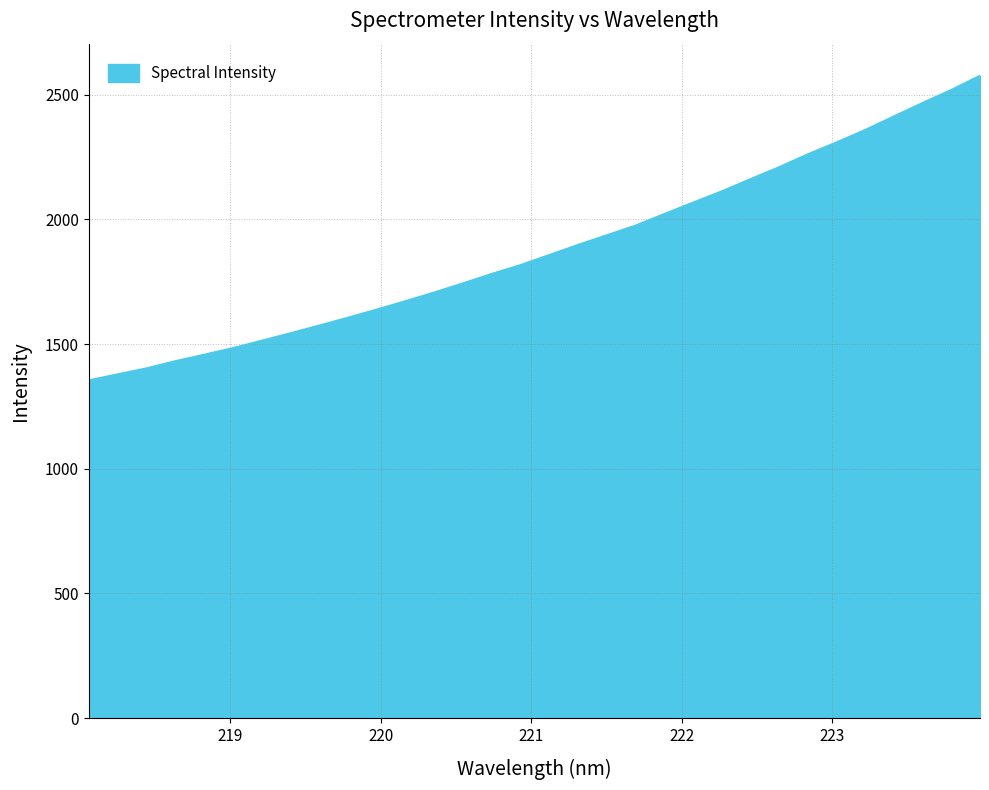

What is the greatest value displayed?

2575.1